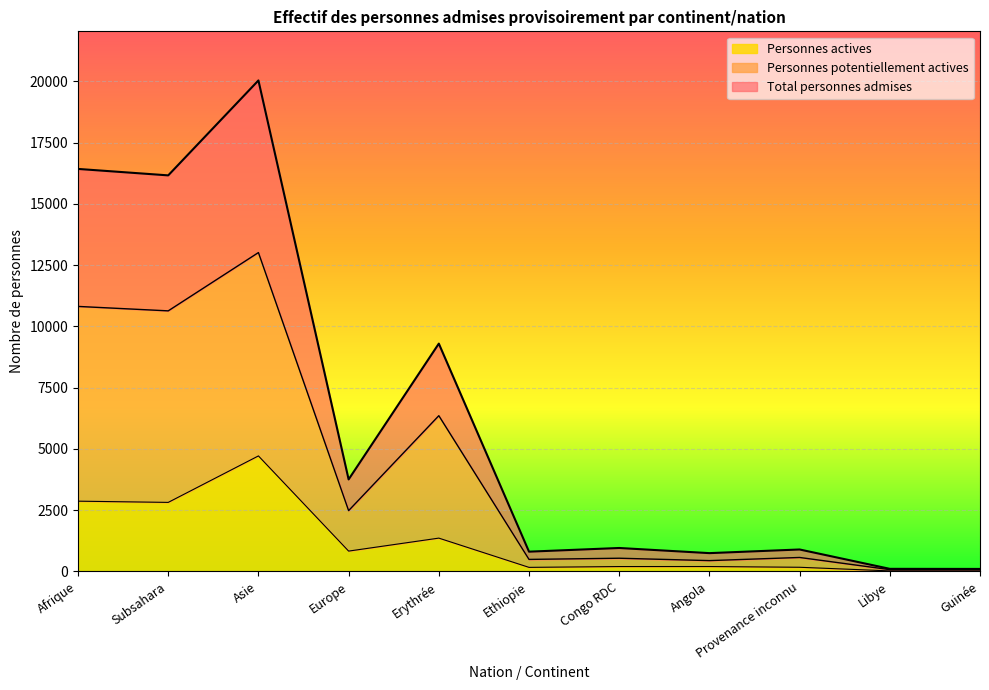

True or false: Personnes actives has more than 1 interior local peaks.

True